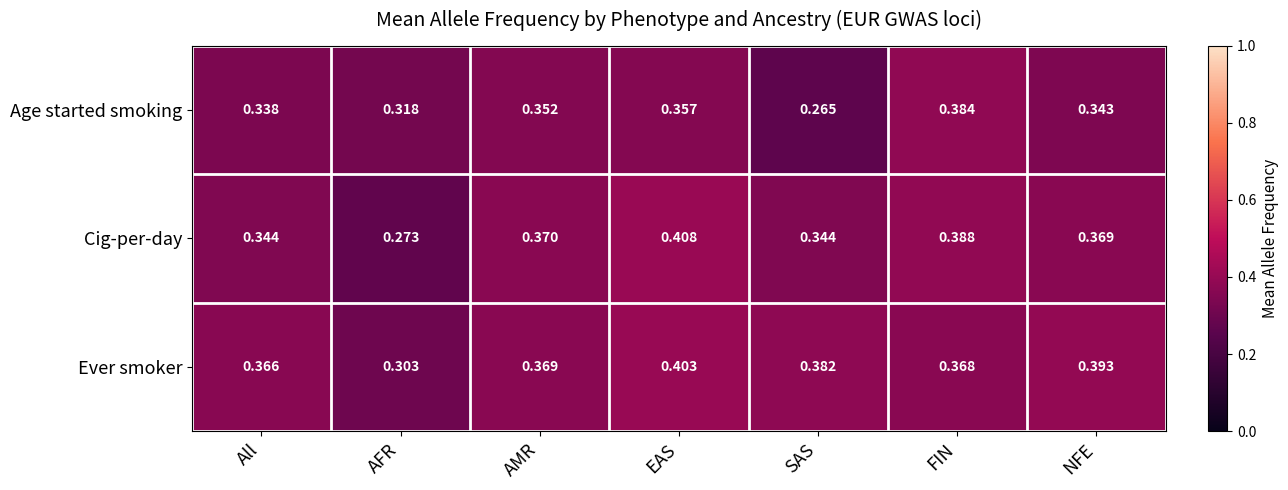

Which category has the lowest value across all series?

SAS